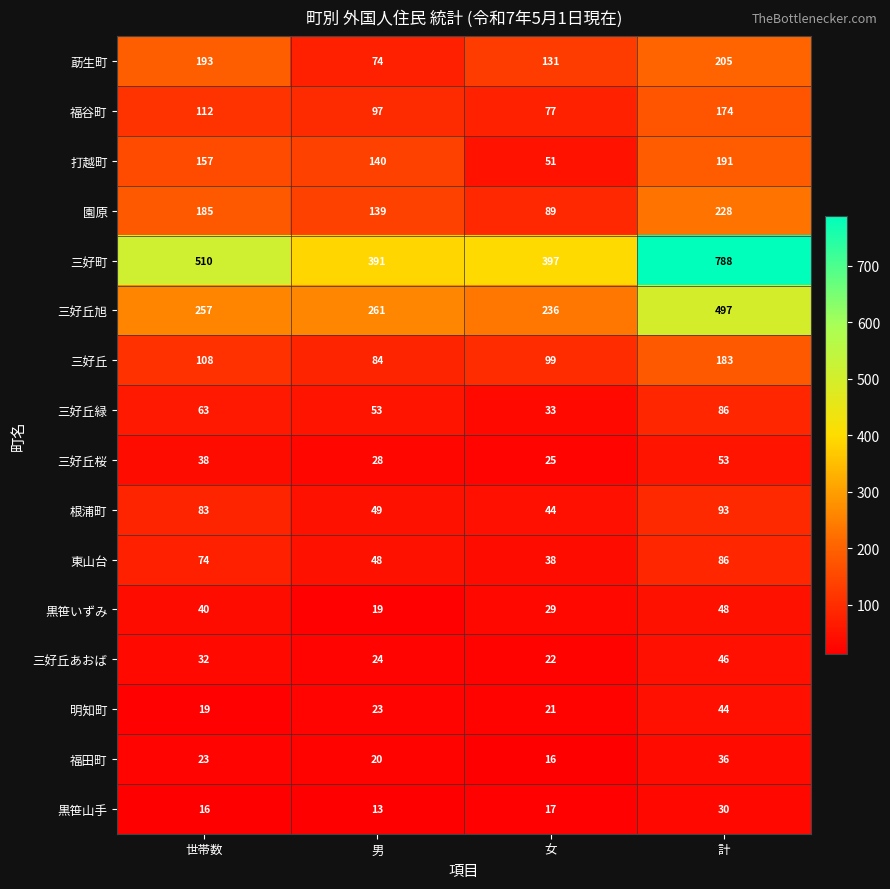

What is the difference between the maximum and minimum values in the 東山台 series?

48